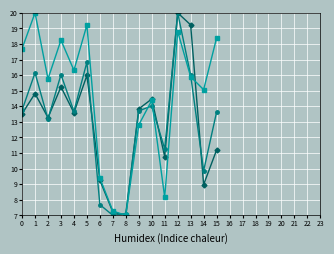

What is the maximum value shown in the chart?

20.0